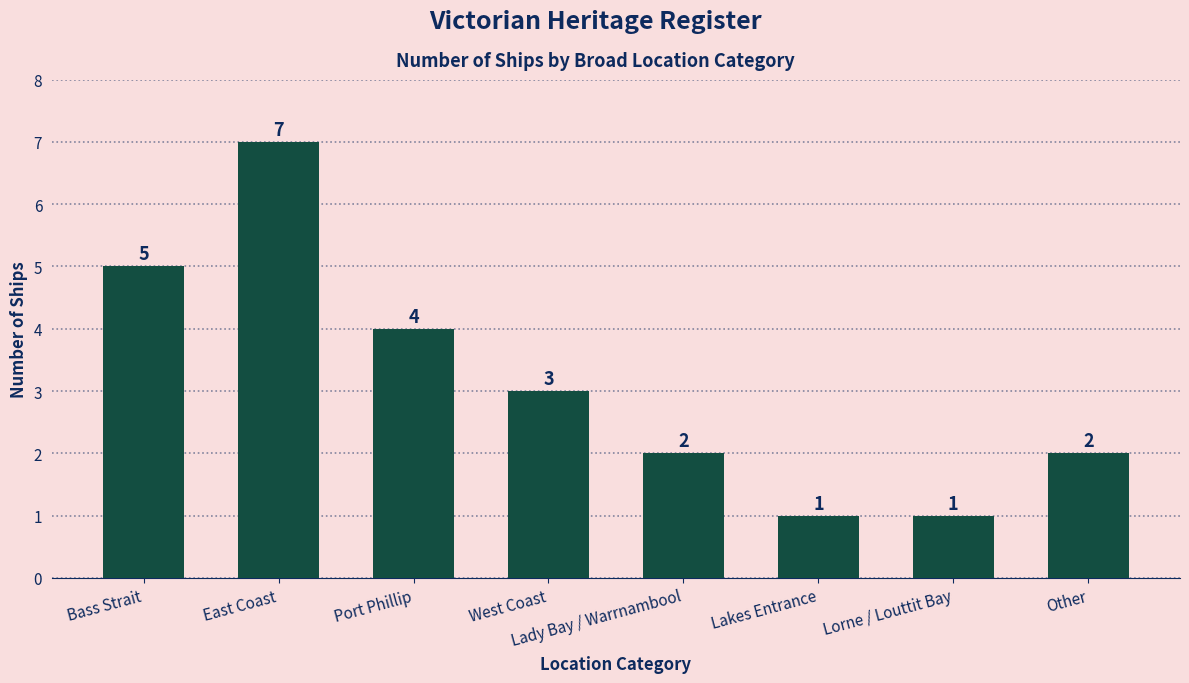

Does the chart contain any negative values?

No